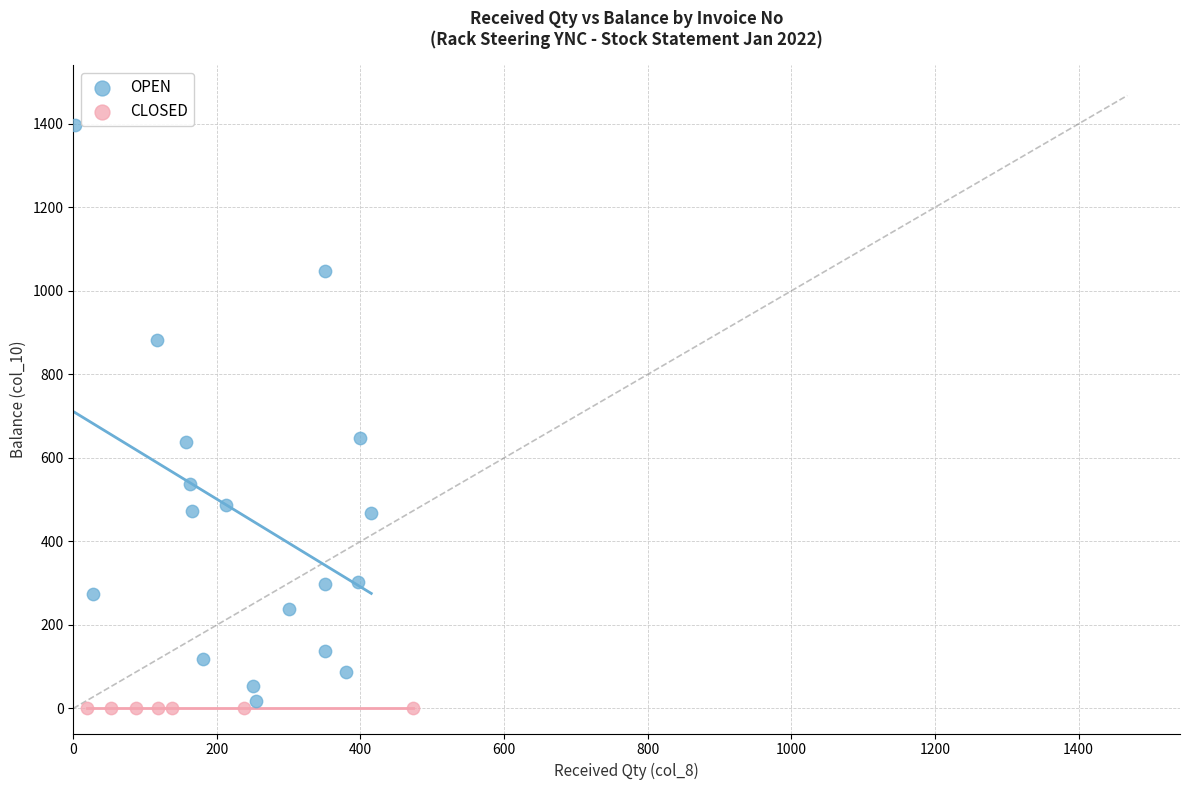

Which series contains the highest Y value?

OPEN